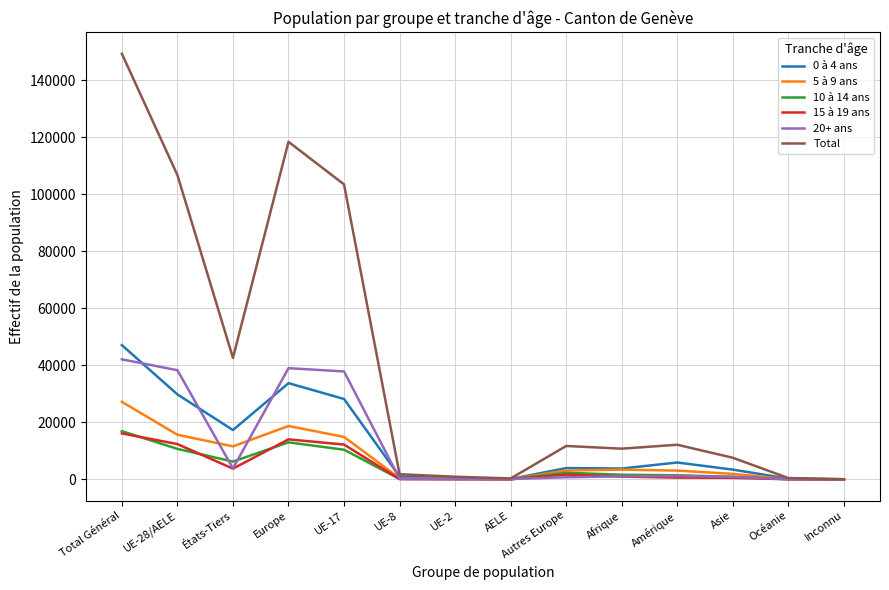

What is the spread (max minus min) of values at Océanie?

420